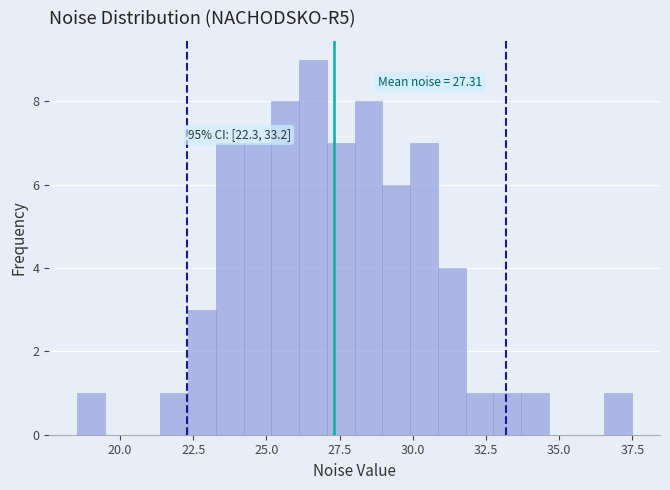

Read against the x-axis, roughly where is the centre of the tallest bar?

26.5